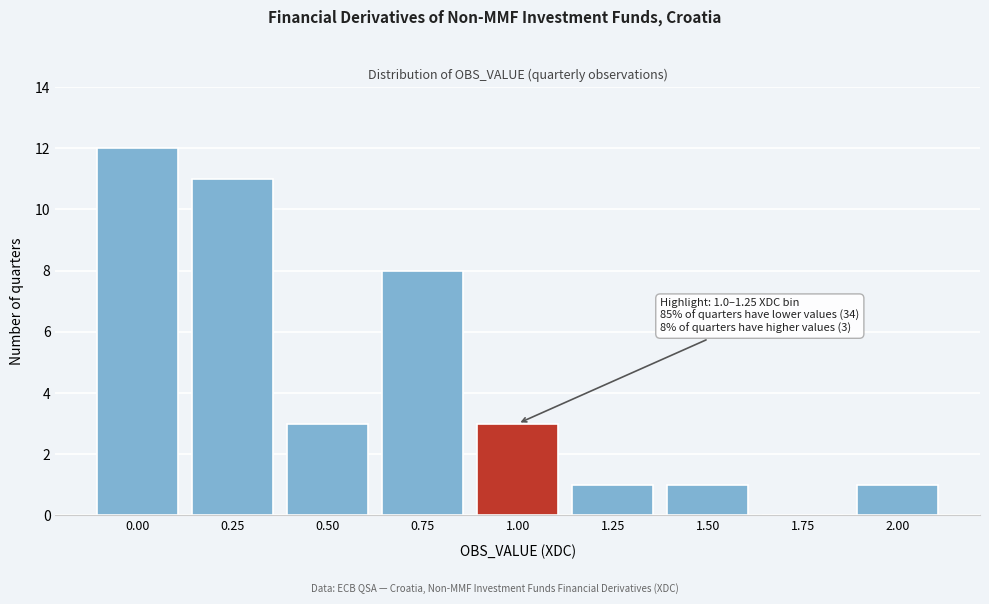

Reading right to left, extract all data points from this chart.

2.00=1	1.75=0	1.50=1	1.25=1	1.00=3	0.75=8	0.50=3	0.25=11	0.00=12